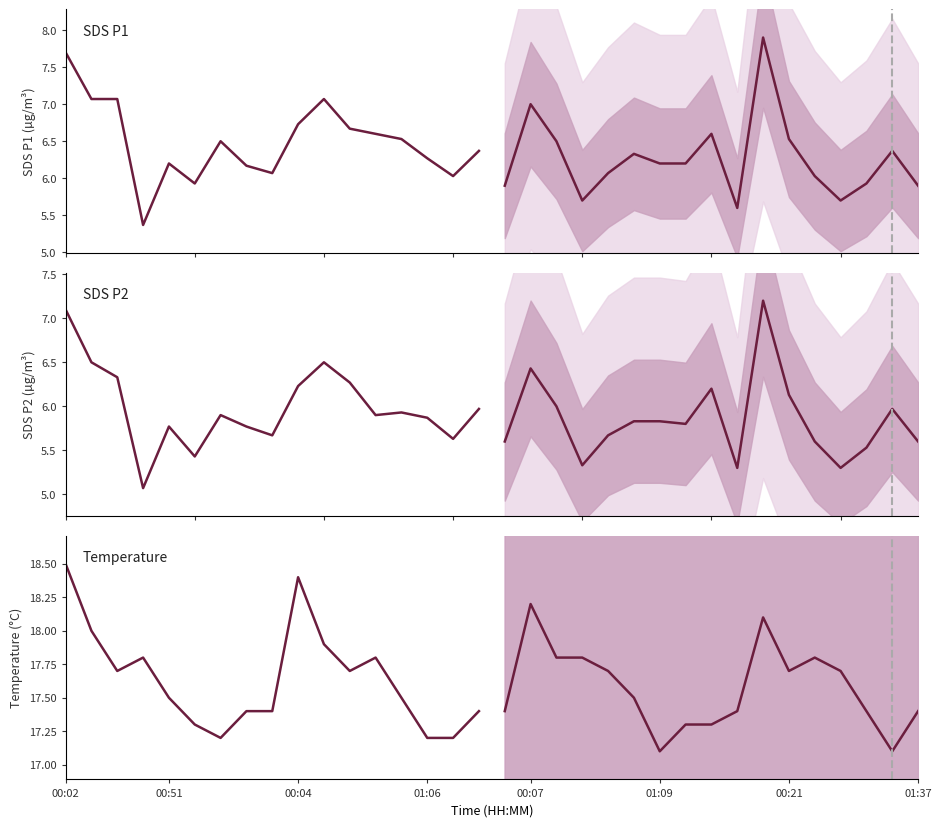

What is the minimum value shown in the chart?

5.1